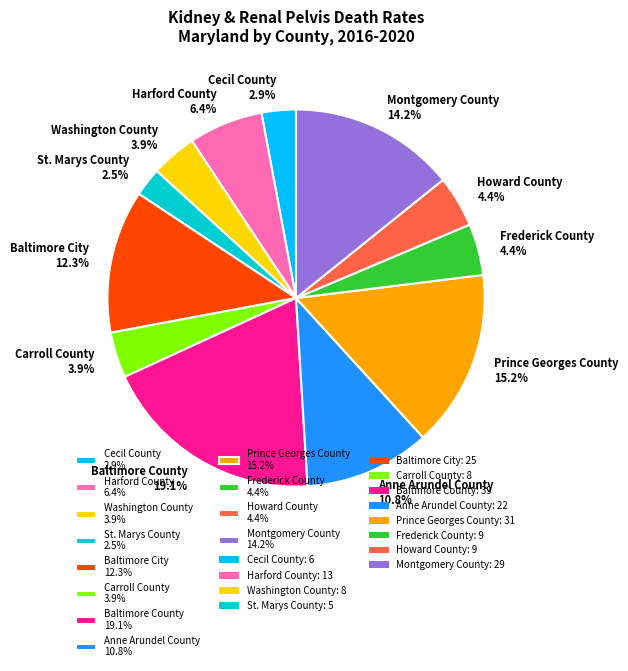

Approximately how many times larger is the value at Baltimore County 19.1% compared to Harford County 6.4%?

3.0